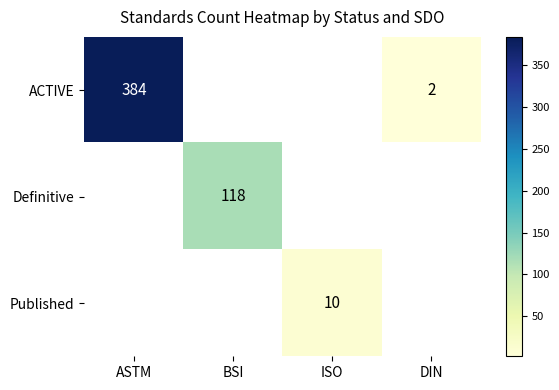

Is it true that Definitive equals 164 at BSI?

False